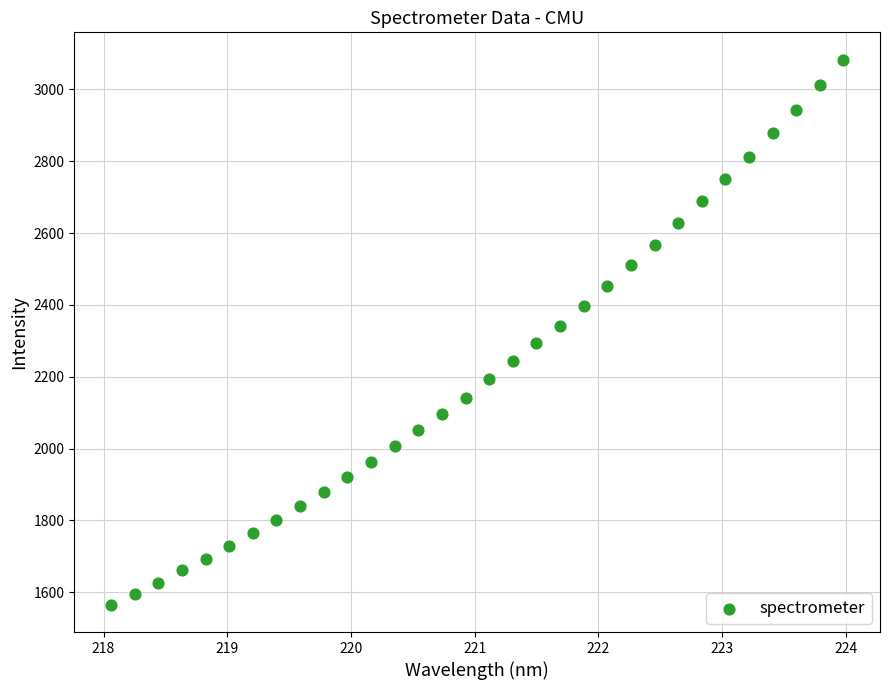

What is the range of X values (max minus min)?

5.9